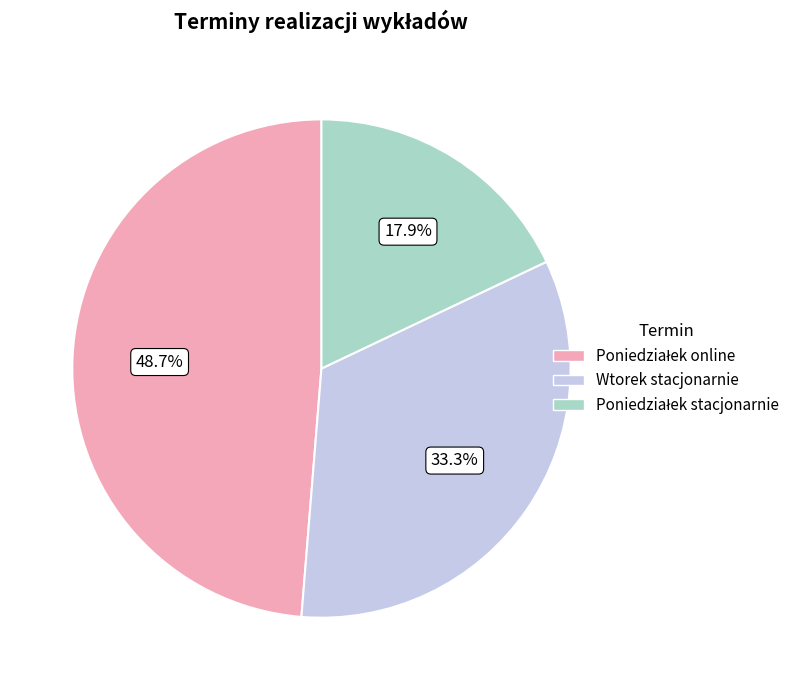

Is there a majority slice in this chart?

No